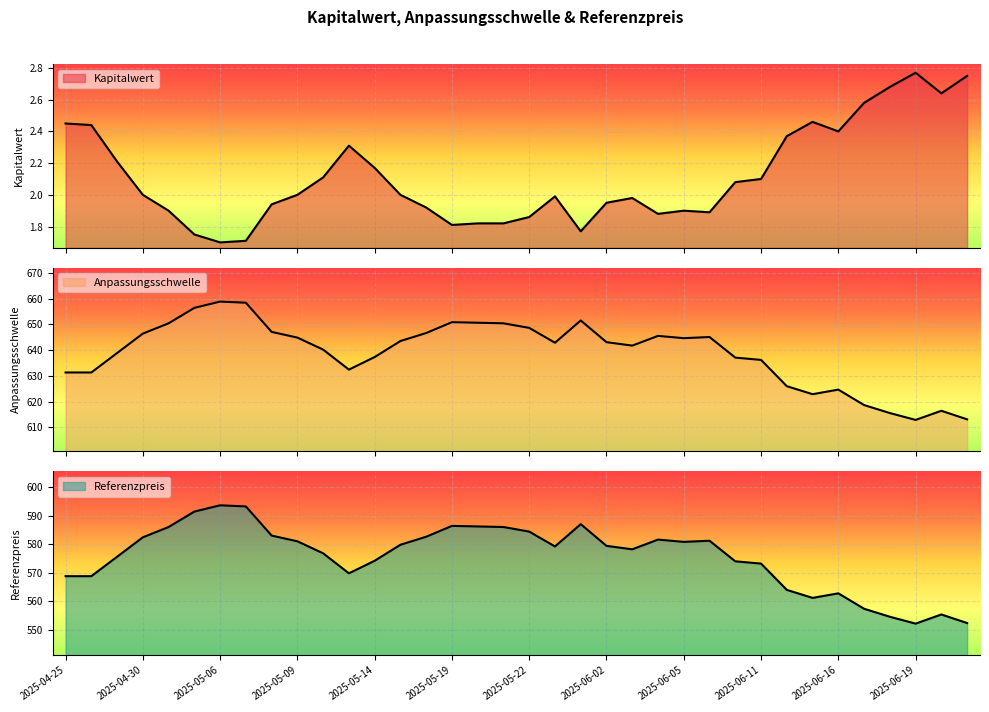

At which category does Referenzpreis reach its first local valley?

2025-05-13